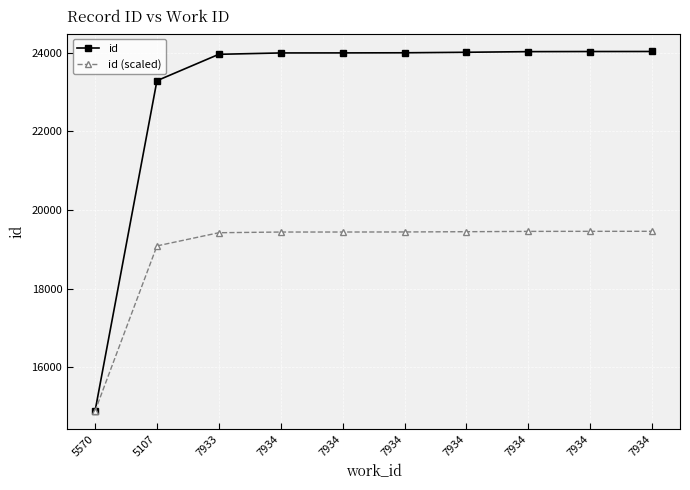

What is the average value of the id series?

23021.5